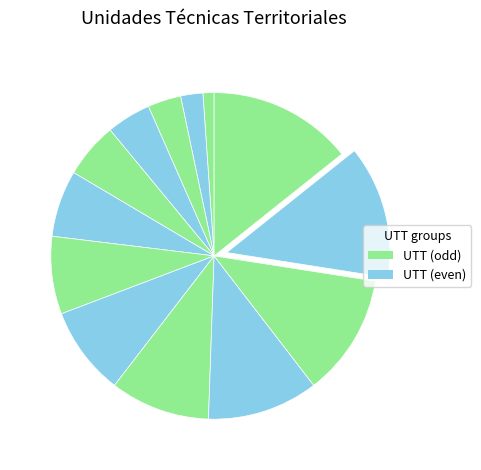

How many segments does this pie chart have?

13